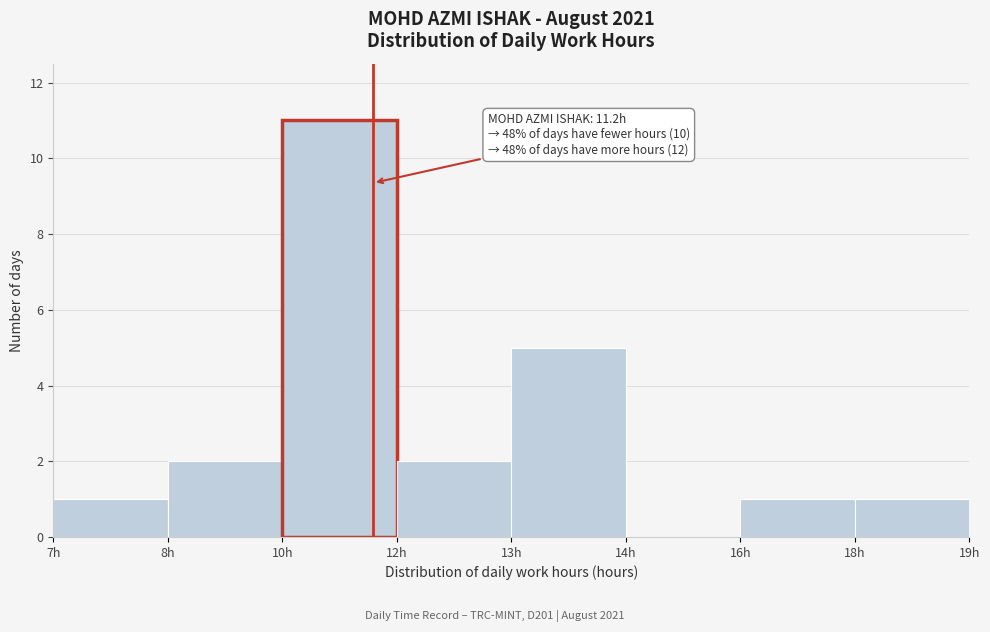

Reading left to right, what are all the values shown in this chart?

7h=1	8h=2	10h=11	12h=2	13h=5	14h=0	16h=1	18h=1